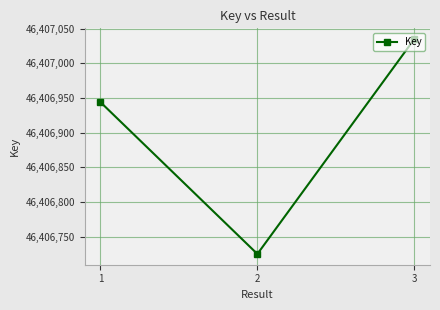

How many distinct data groups are displayed?

1